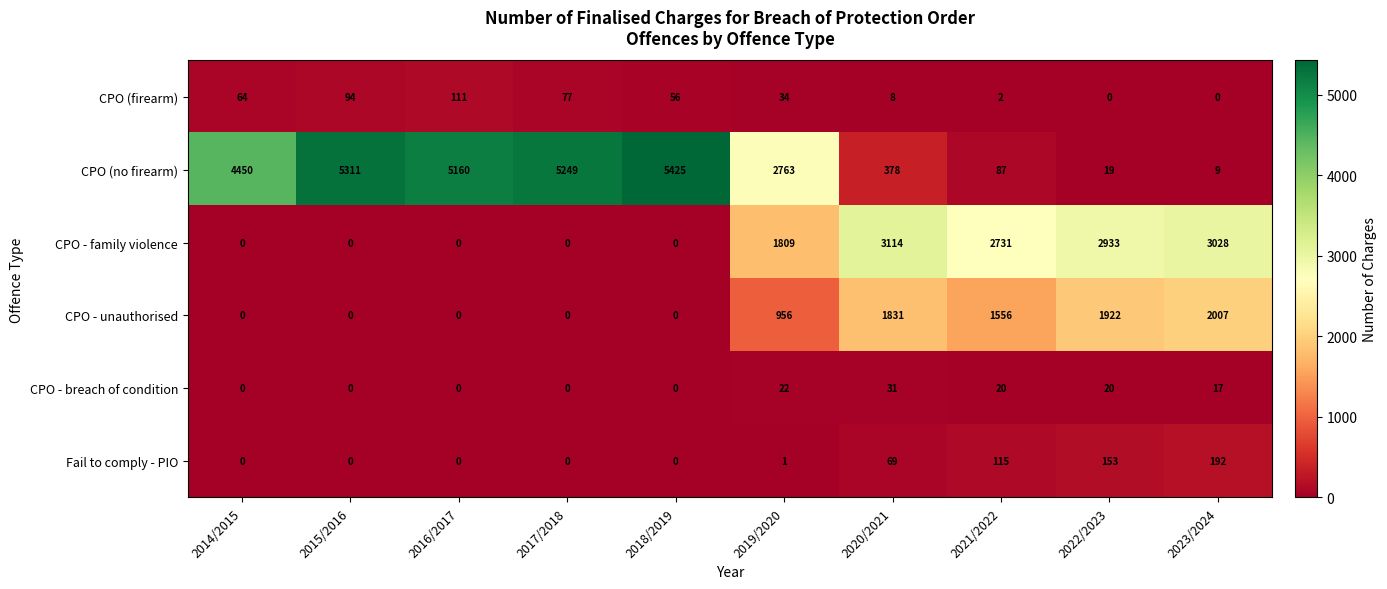

What is the difference between the CPO - family violence values at 2016/2017 and 2021/2022?

2731